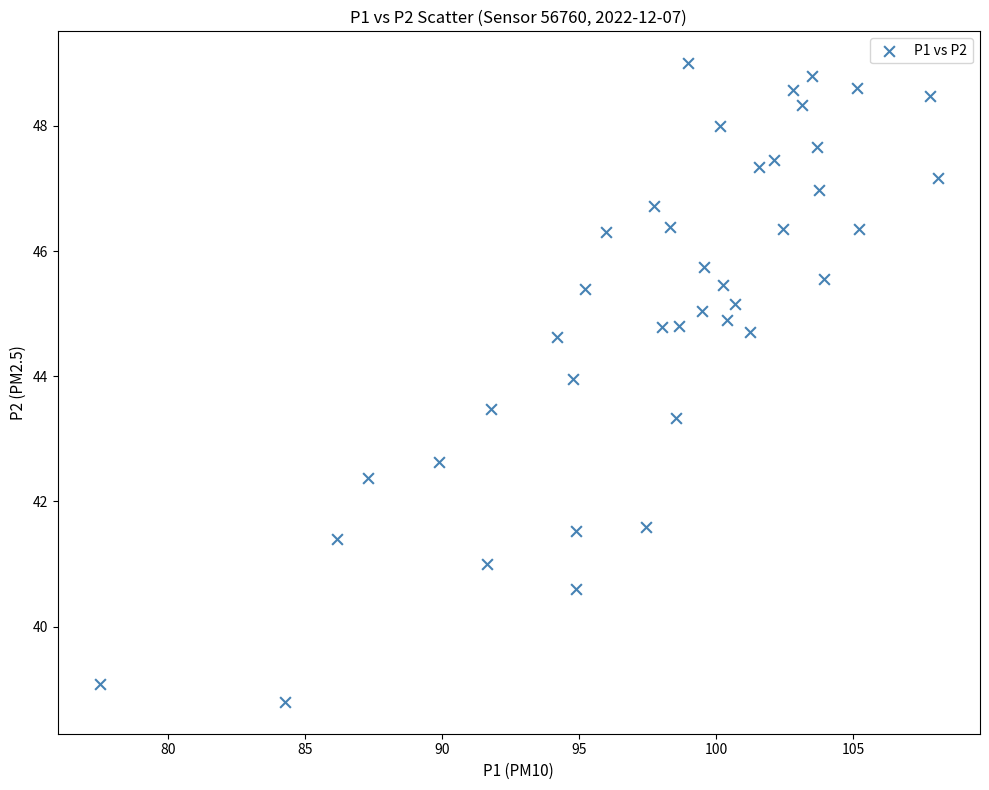

What is the range of Y values (max minus min)?

10.2